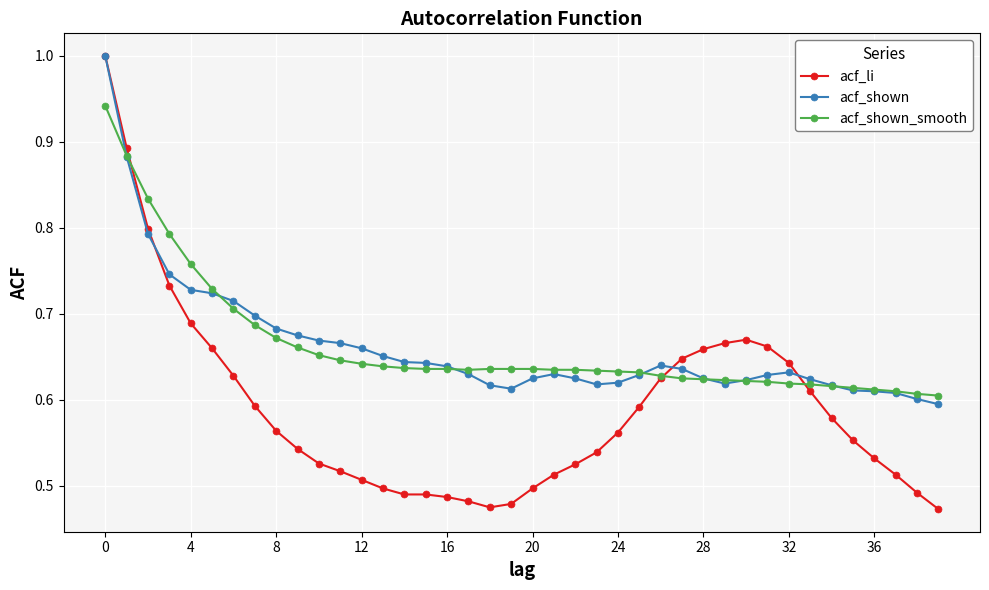

How many series are shown in this chart?

3